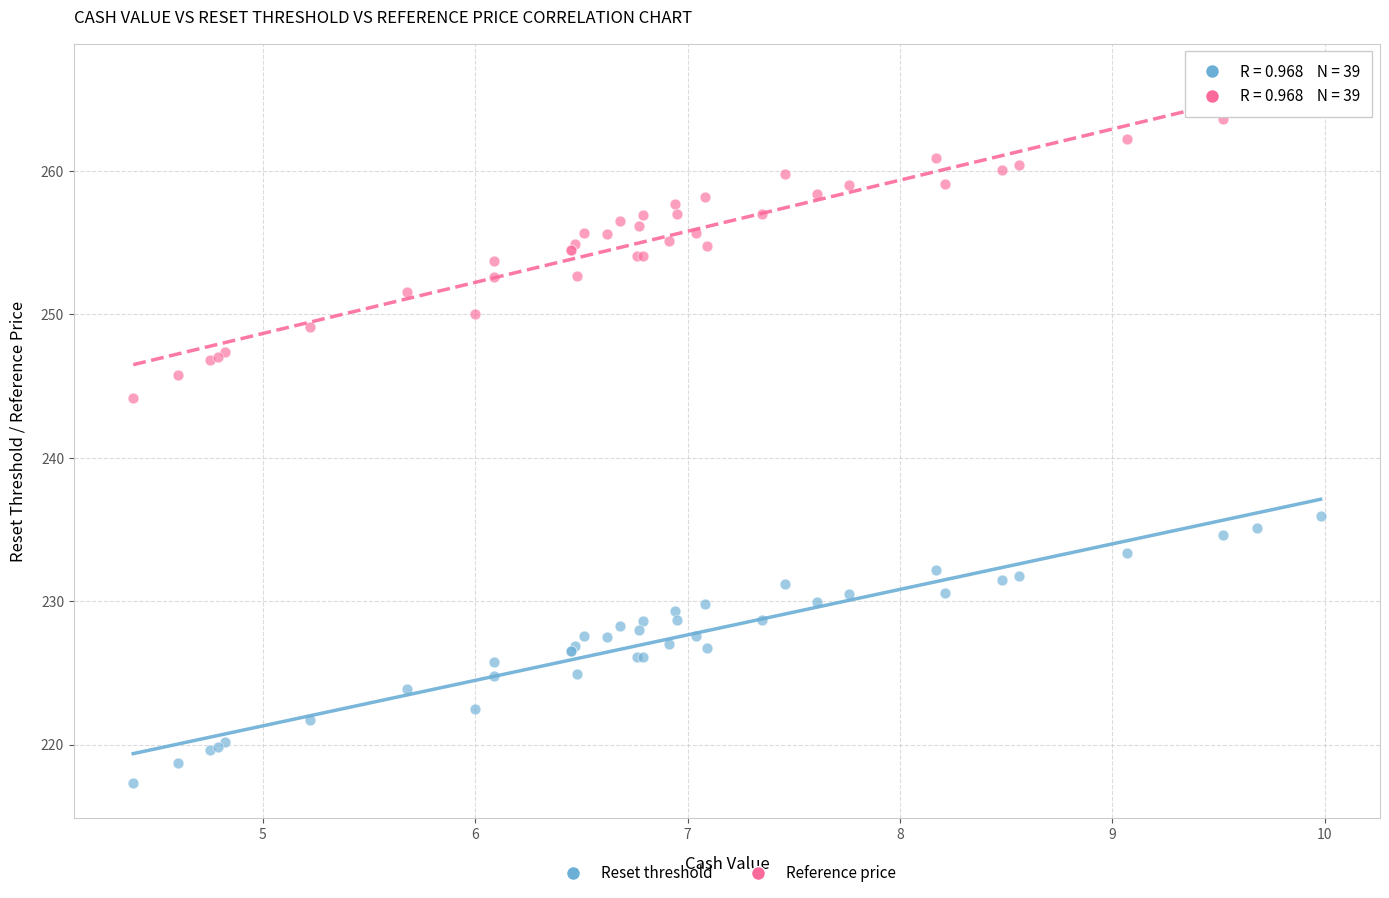

Across all series, what Y value is closest to 241?

244.2